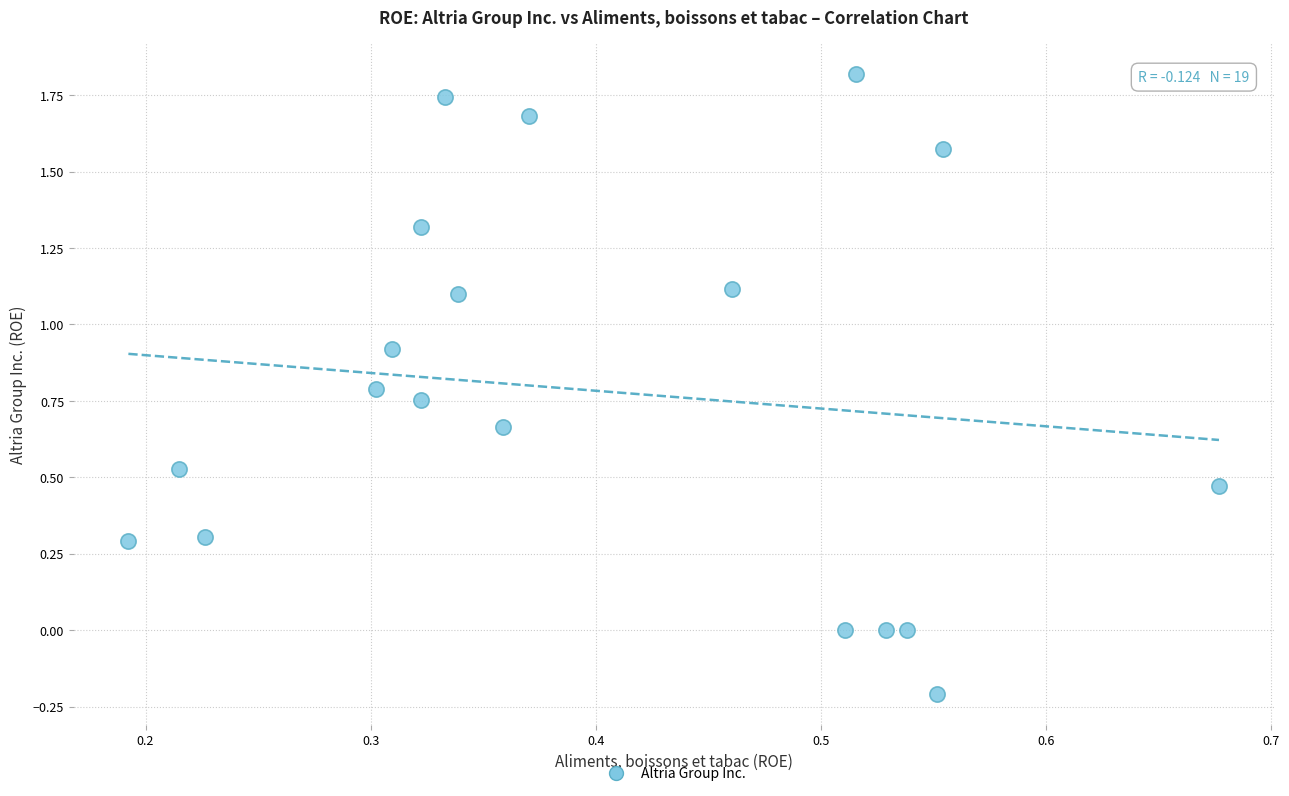

What is the range of Y values (max minus min)?

2.0